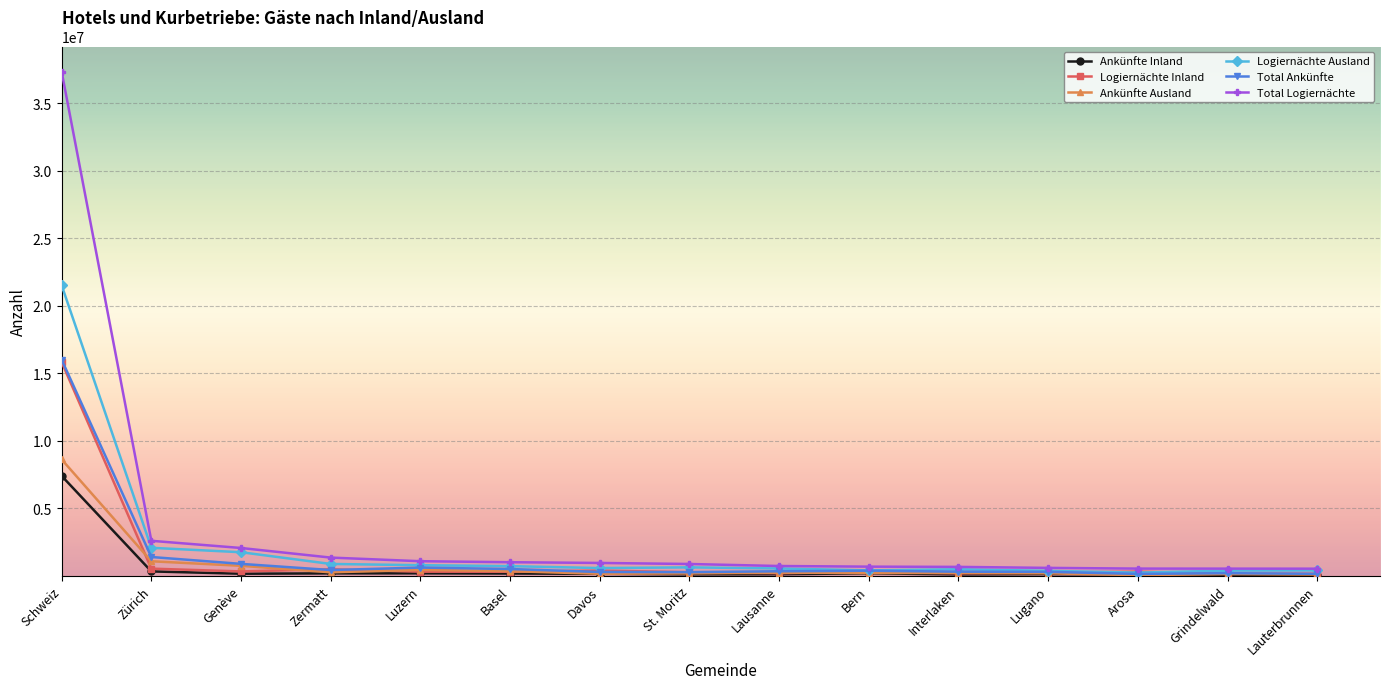

What is the smallest value displayed?

39181